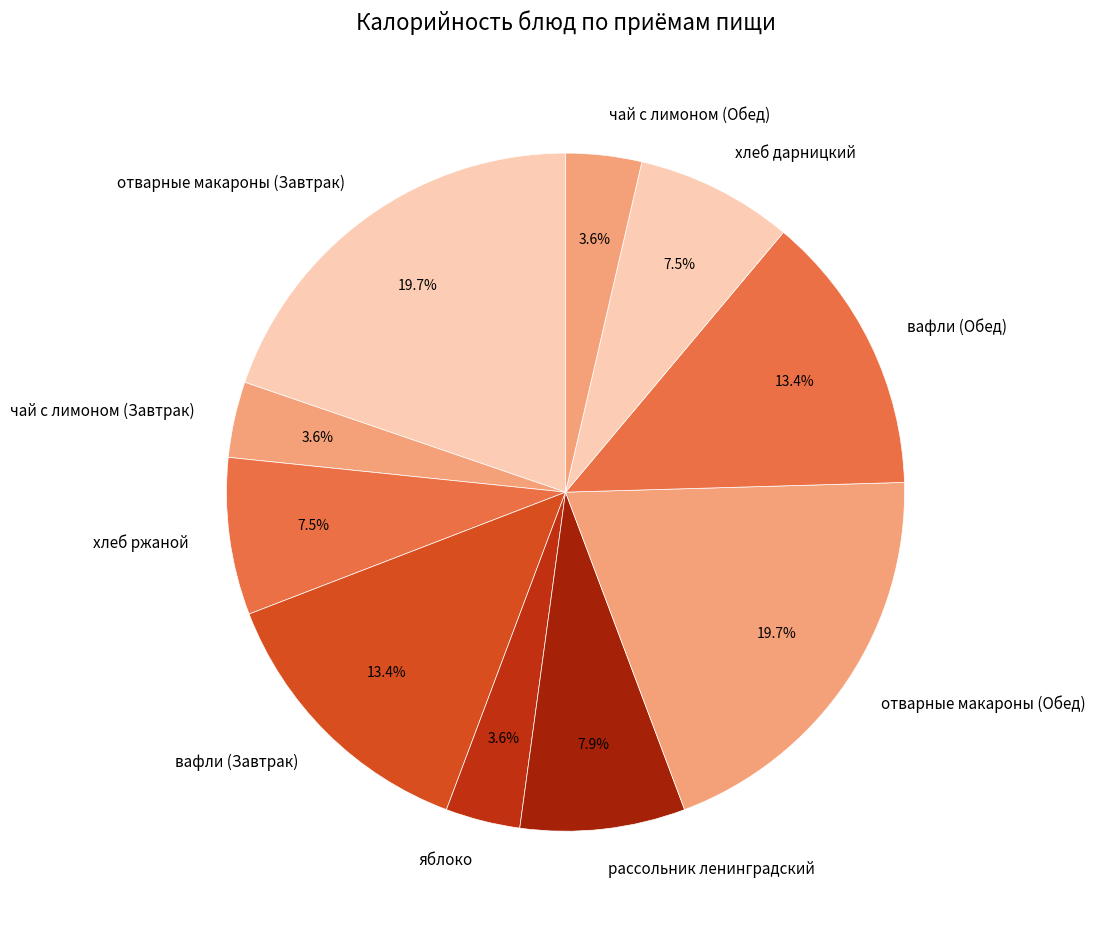

To the nearest percent, what is the average slice percentage?

10%